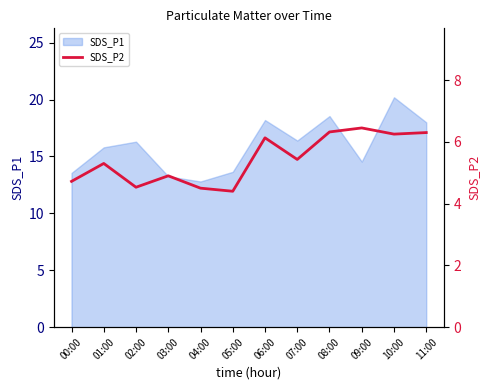

What is the minimum value for SDS_P1?

12.8